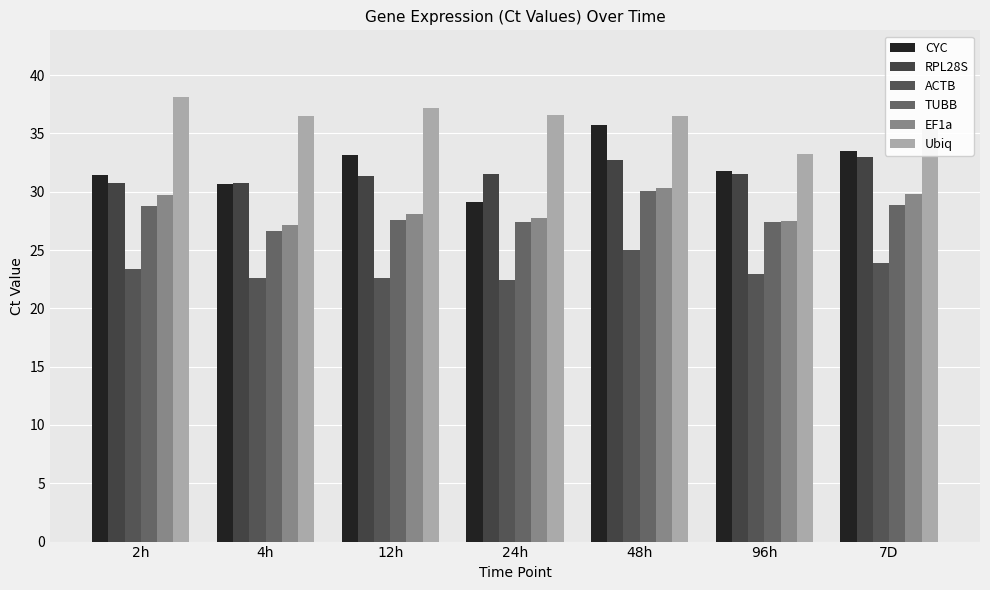

What is the sum of all TUBB values?

196.7